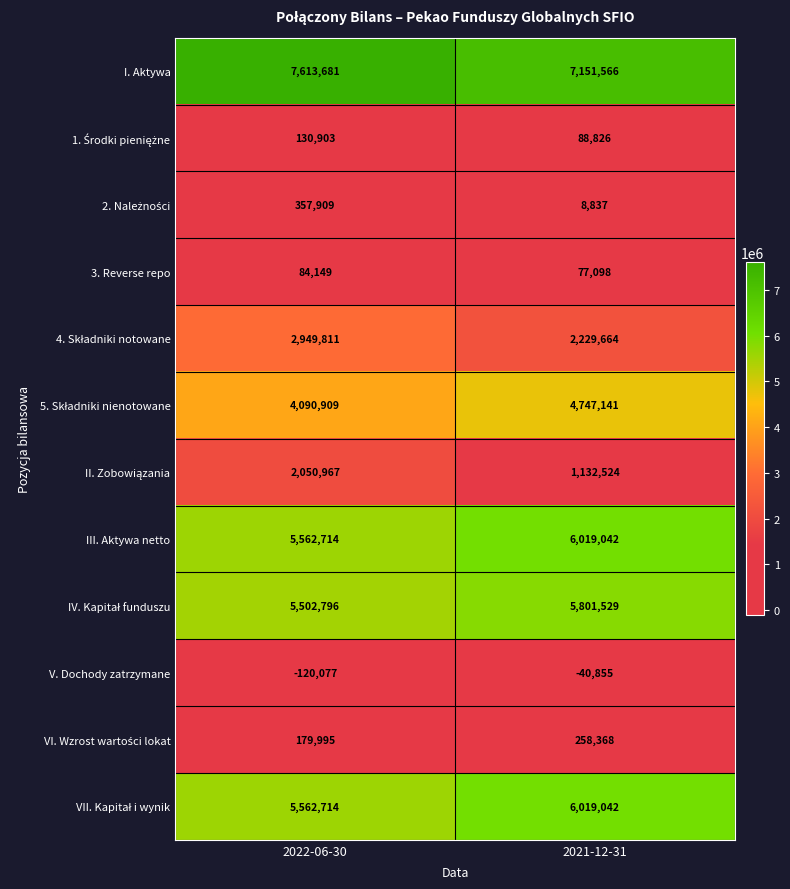

Which label corresponds to the smallest value in the chart?

2022-06-30